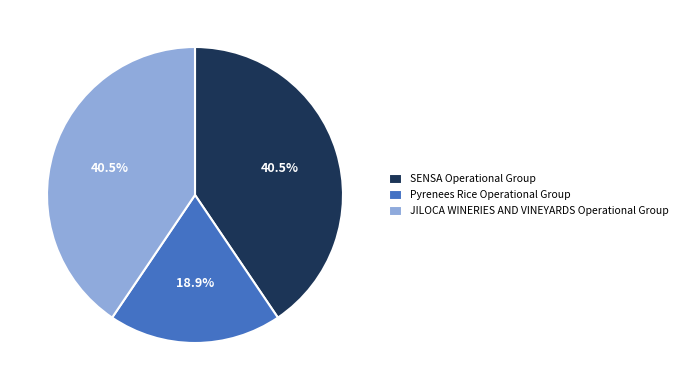

The Pyrenees Rice Operational Group slice represents 5% of the pie. True or false?

False